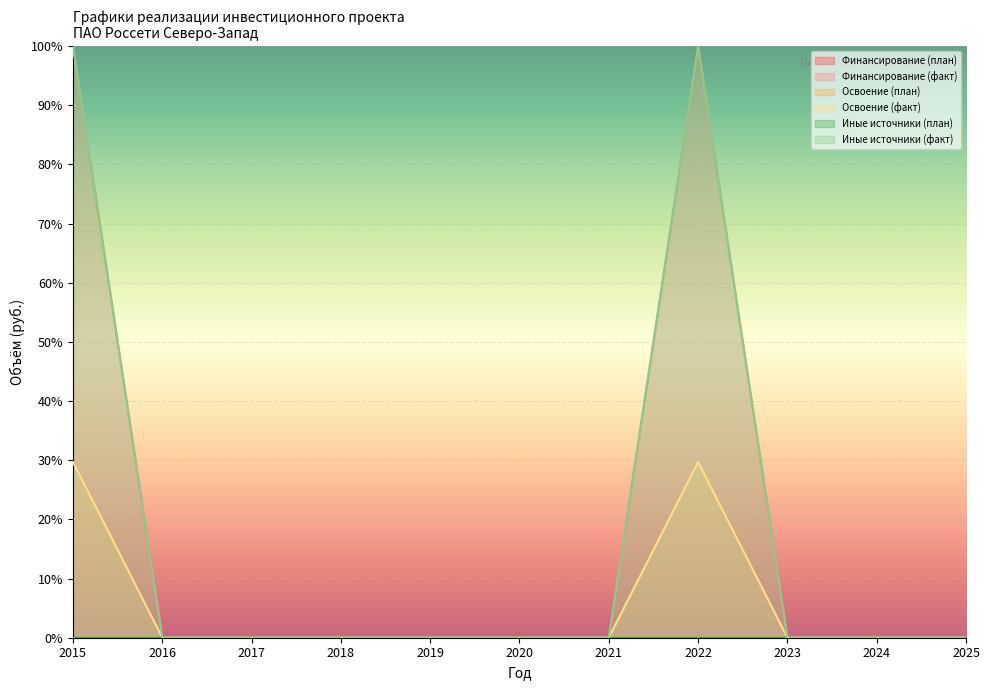

True or false: Финансирование (факт) has a value of 0.0 at 2020.

True